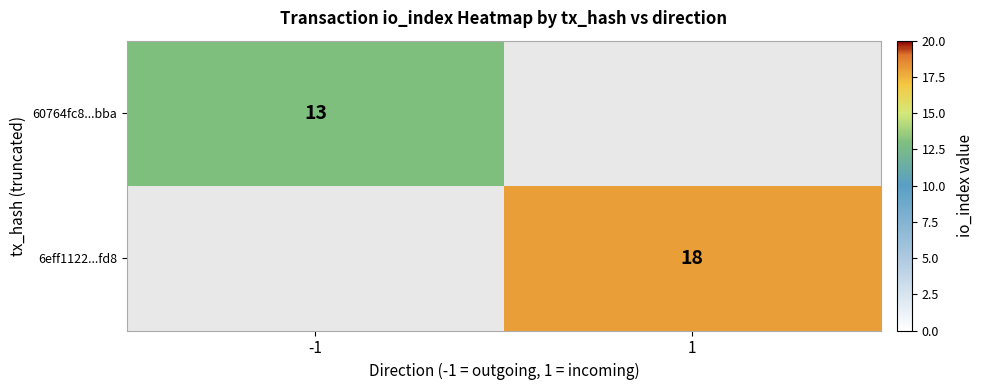

At how many categories does at least one series exceed 14?

1